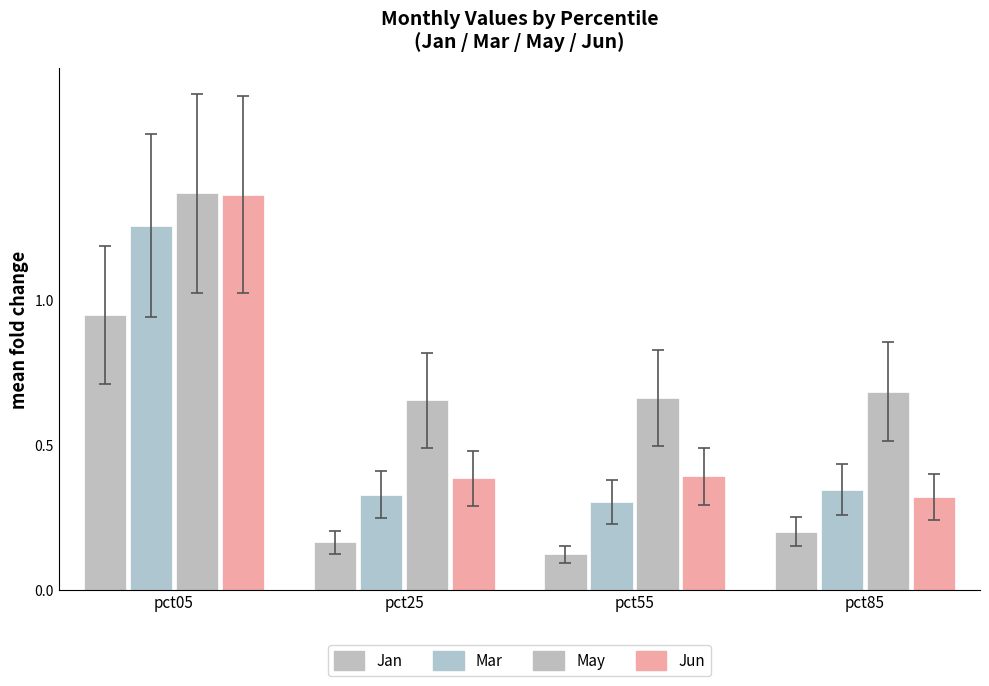

What is the value of the Jun bar at the 1st from the left?

1.4